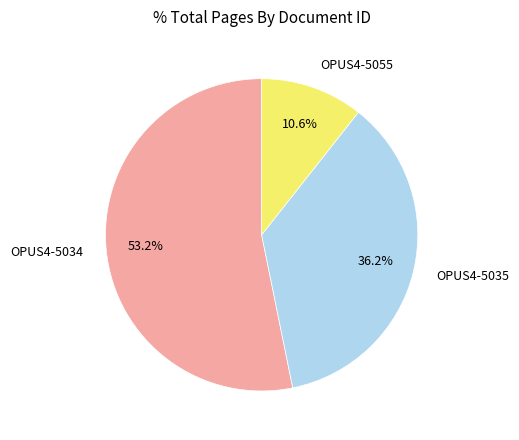

Does any single category account for the majority?

Yes